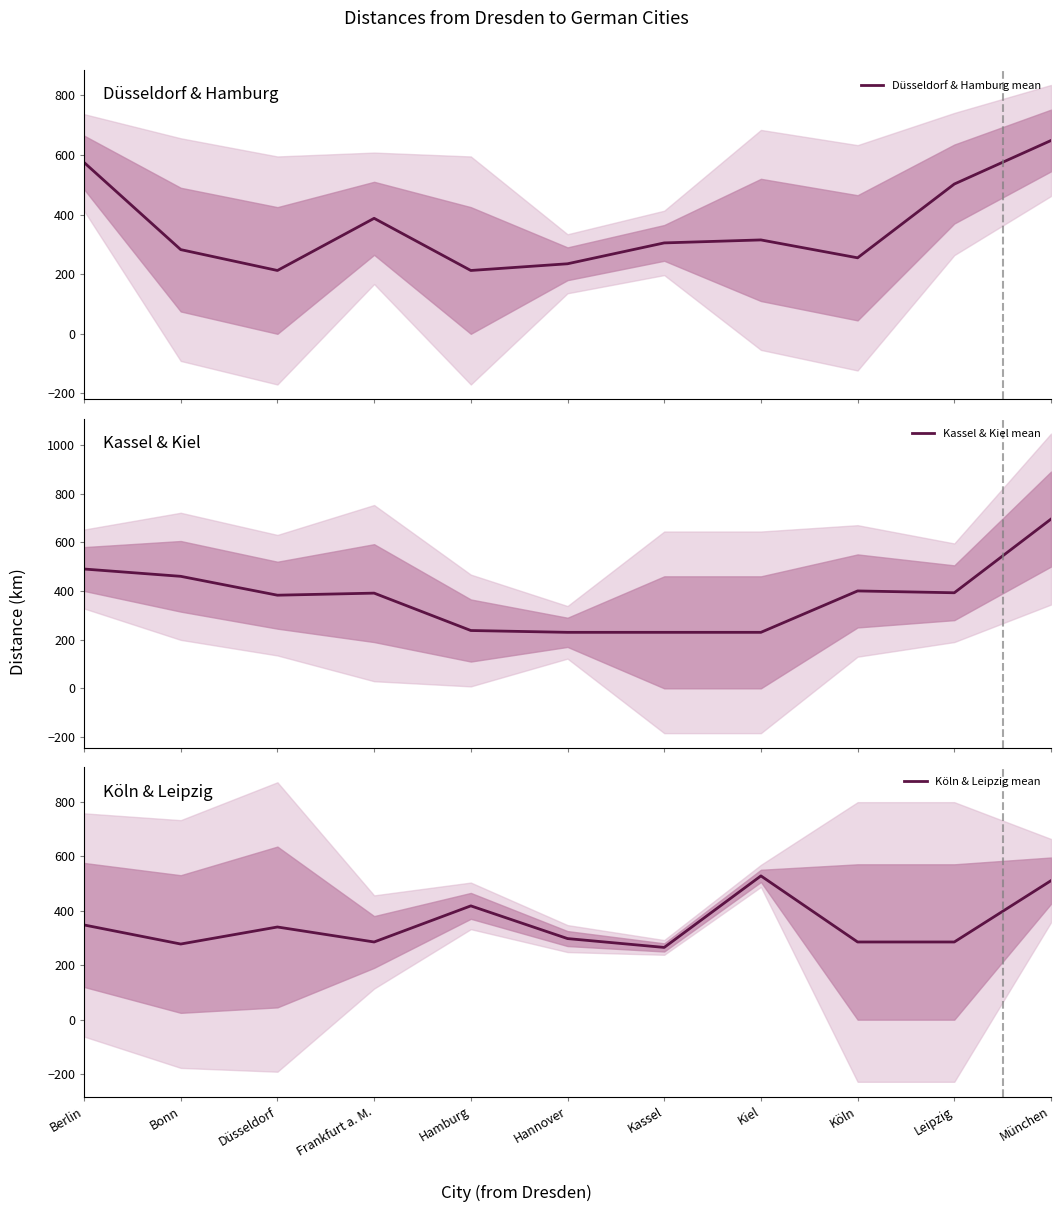

Which series has the largest total across all categories?

Kassel & Kiel mean